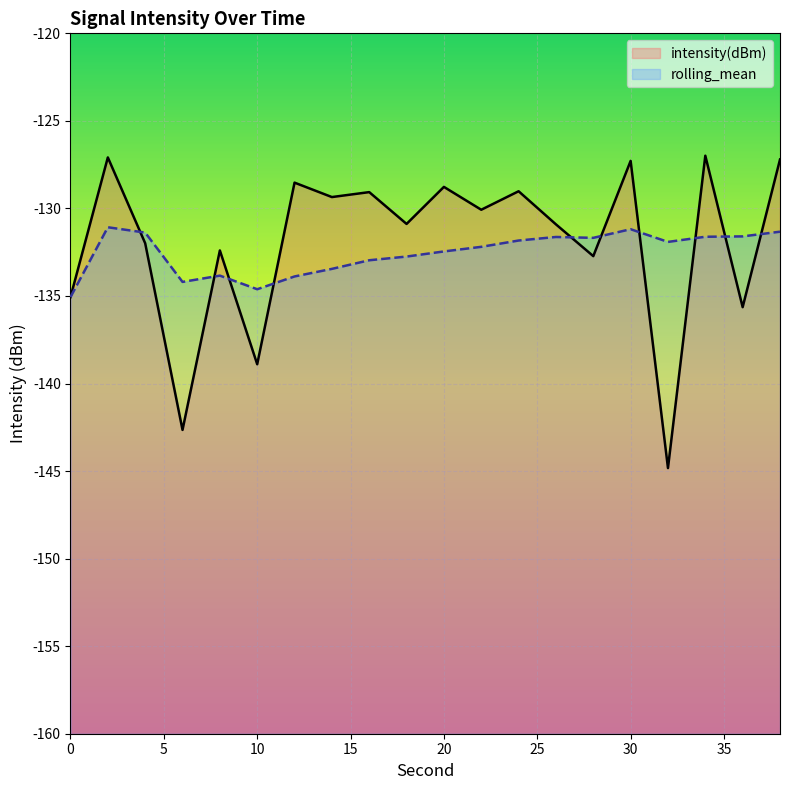

What is the total value across all series at 14?

-262.8